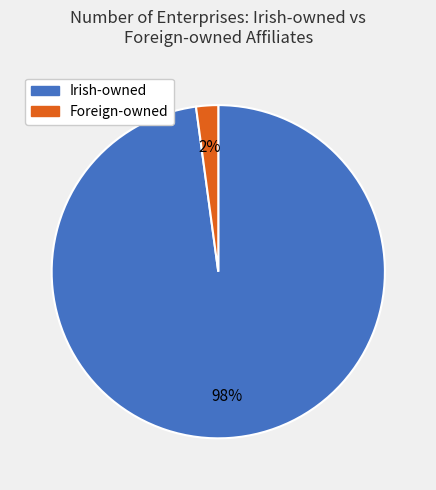

To the nearest percent, what is the difference between the largest and smallest slice percentages?

96%